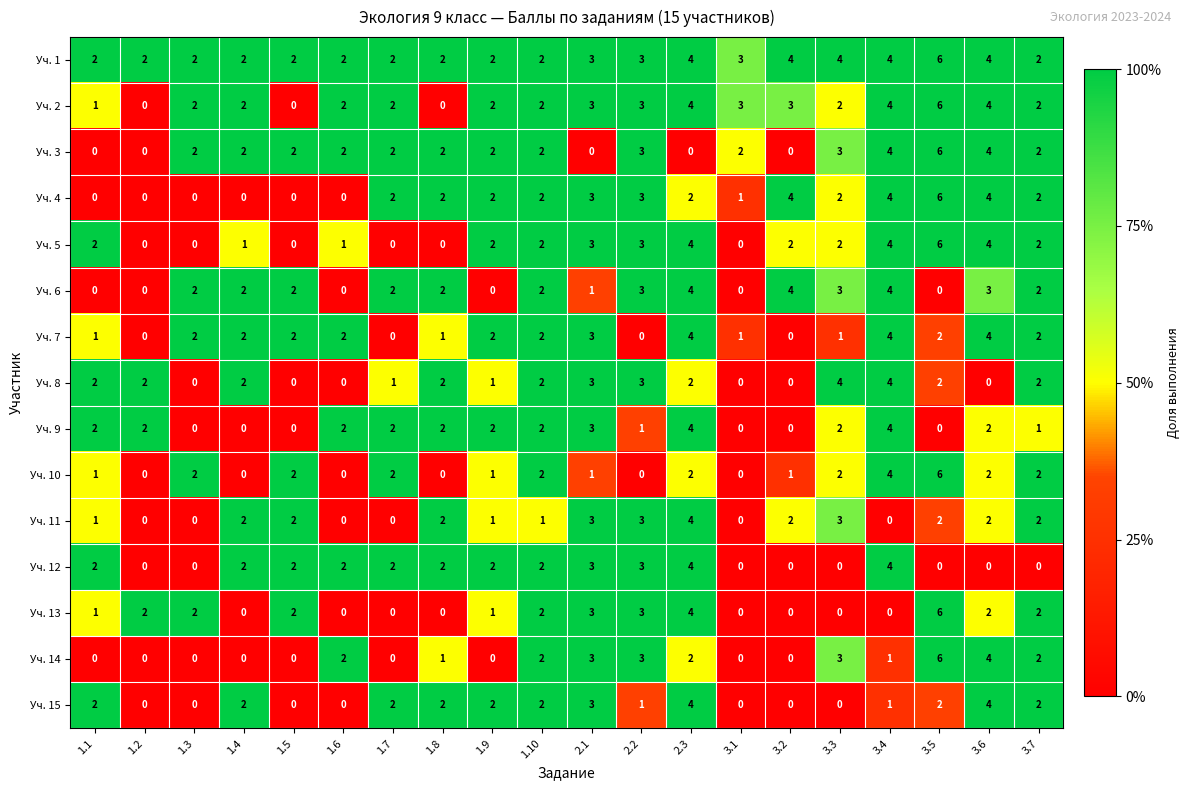

True or false: Уч. 6 has a value of 3 at 3.6.

True